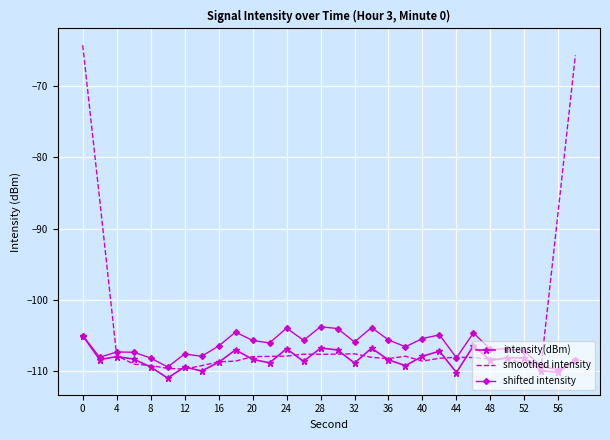

Which series has the widest spread of values?

smoothed intensity